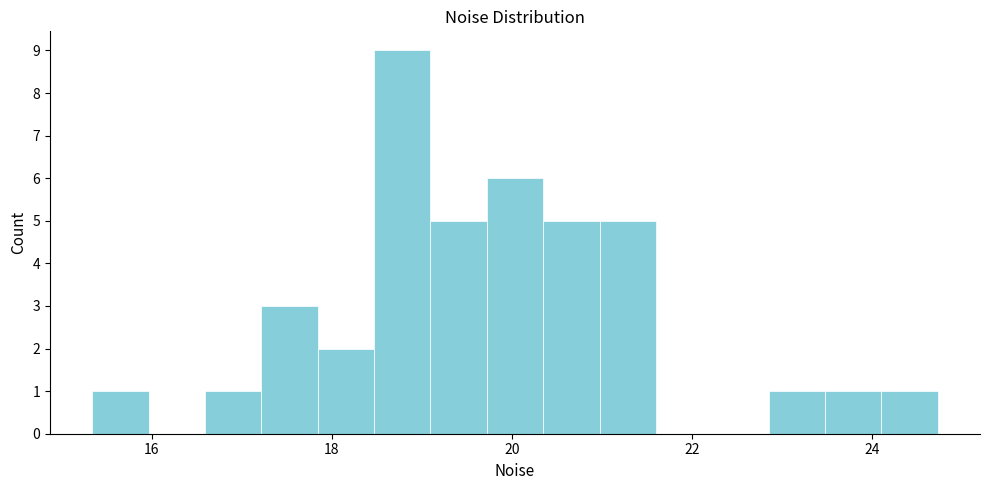

Read against the x-axis, roughly where is the centre of the tallest bar?

18.8